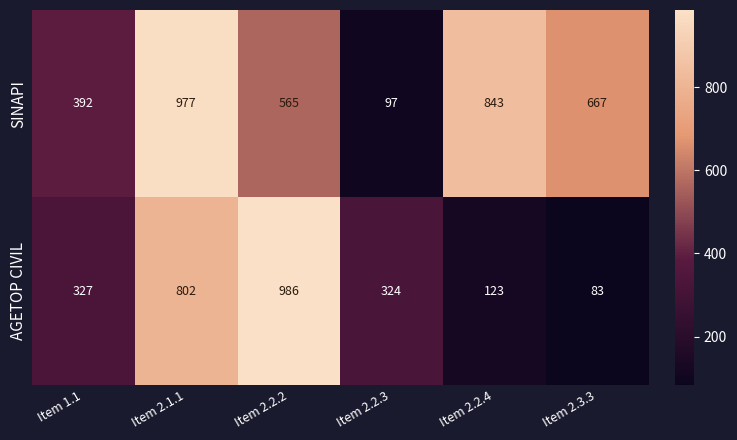

Reading left to right, list all the values displayed in this chart.

SINAPI: 392	977	565	97	843	667
AGETOP CIVIL: 327	802	986	324	123	83